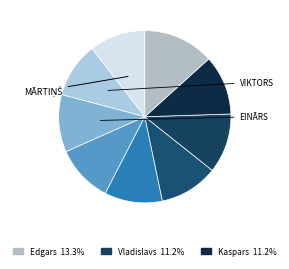

How many slices are in this pie chart?

9